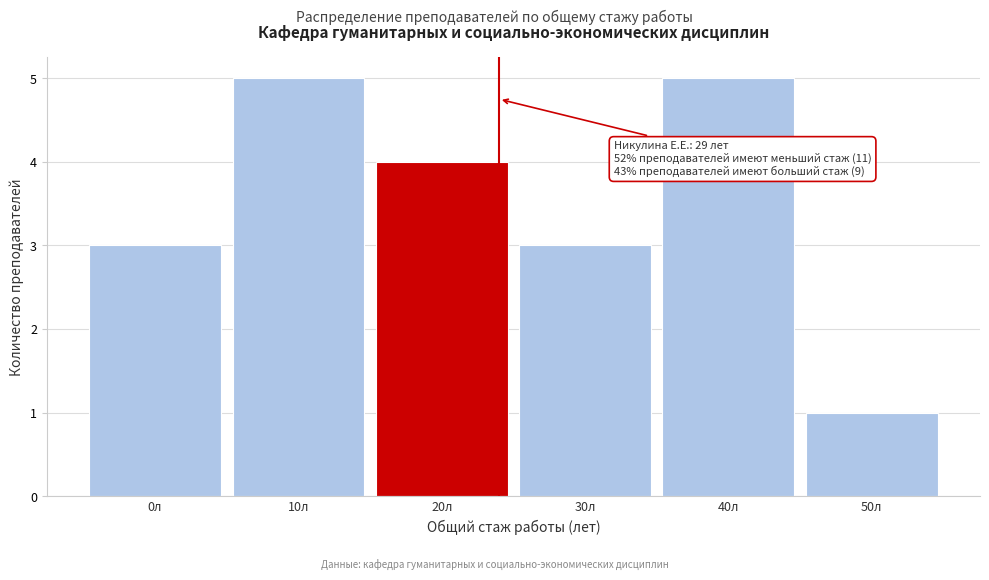

Reading right to left, transcribe all the data shown in this chart.

1	5	3	4	5	3